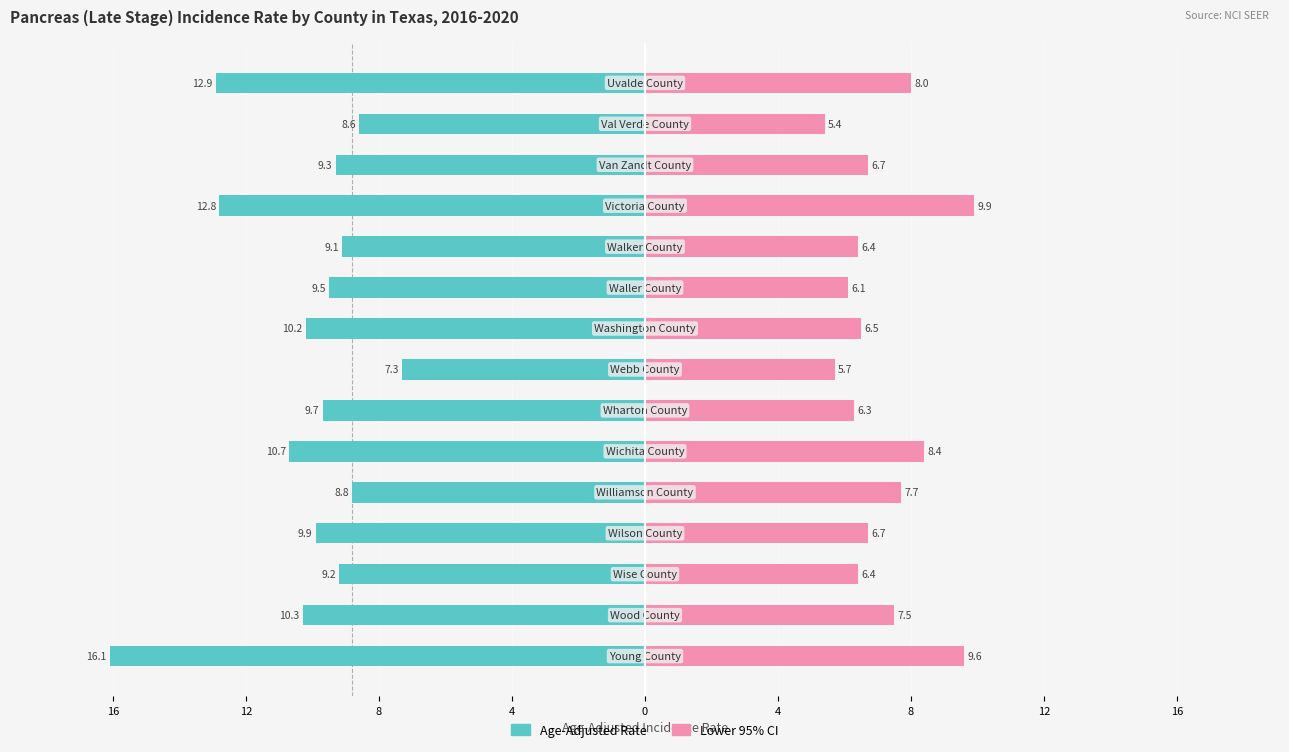

How many categories are shown in the chart?

15